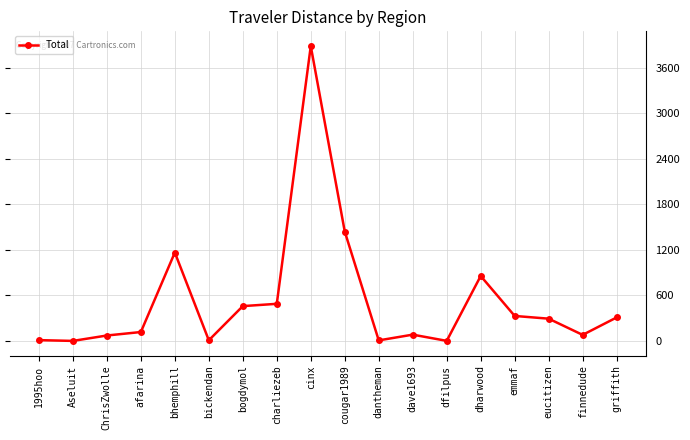

At which label does the data first exceed 293?

bhemphill